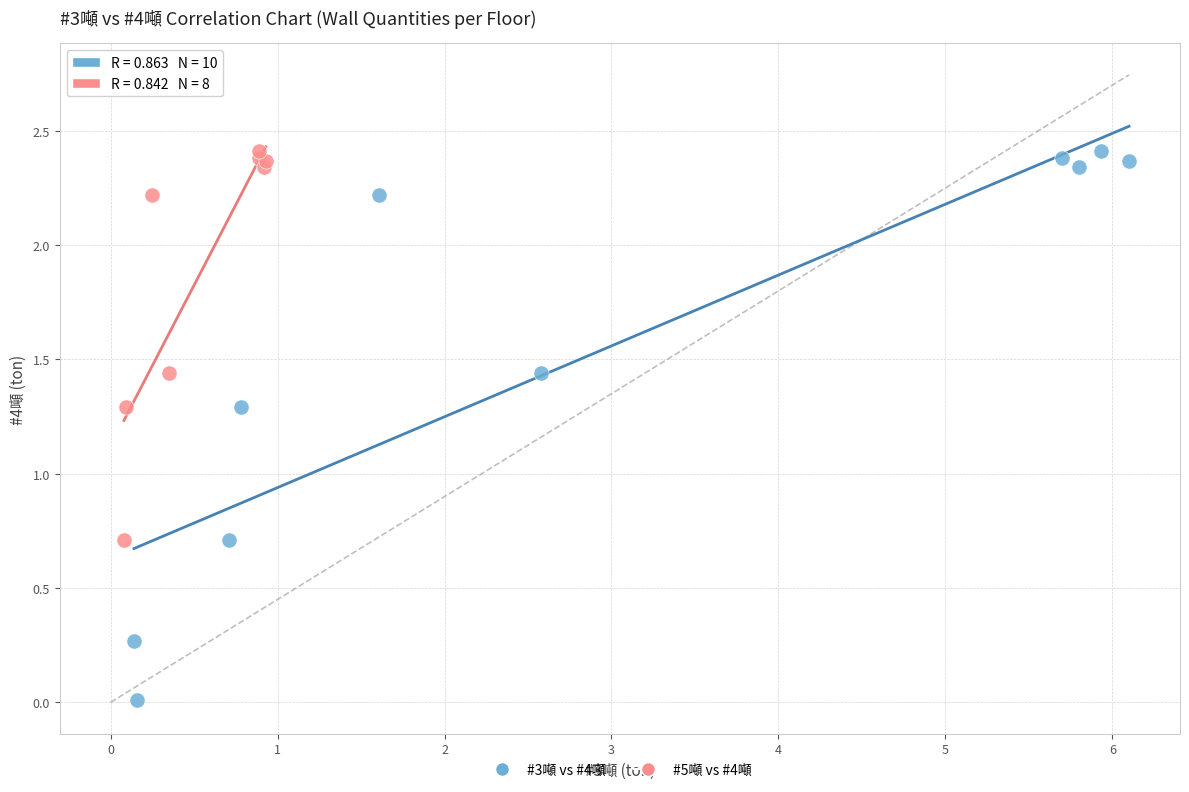

Which series contains the lowest Y value?

#3噸 vs #4噸